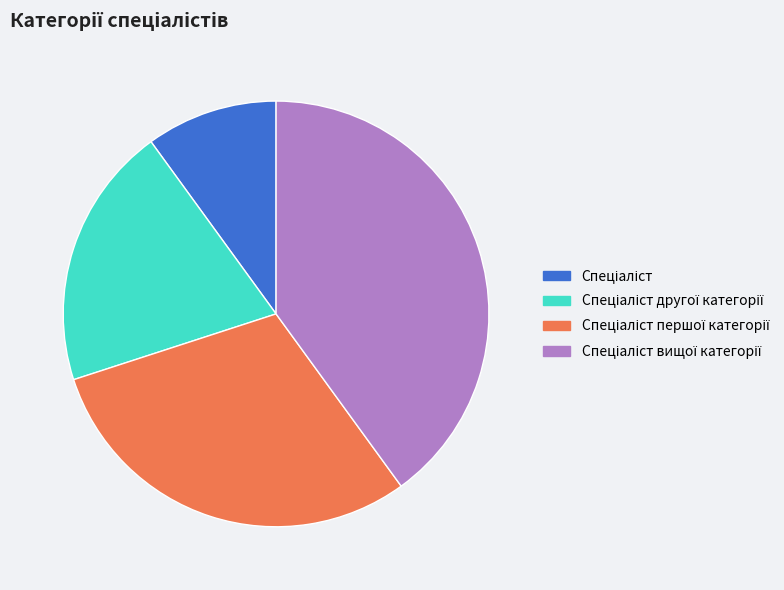

Is there a majority slice in this chart?

No